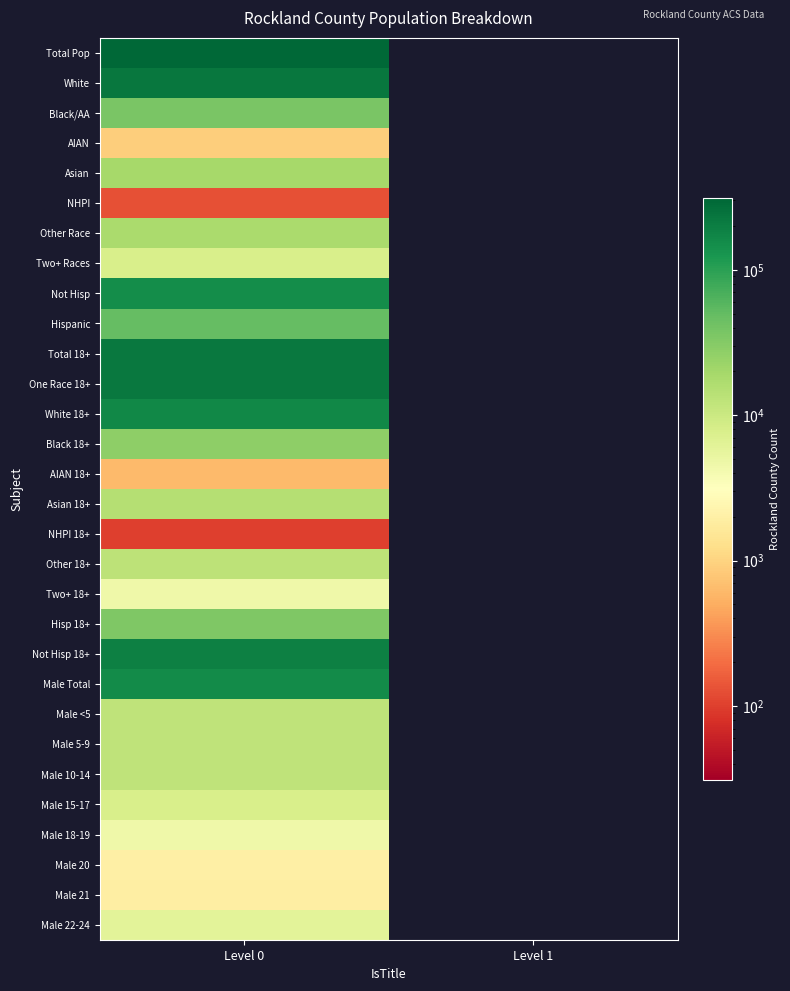

What is the spread (max minus min) of values at Level 0?

311588